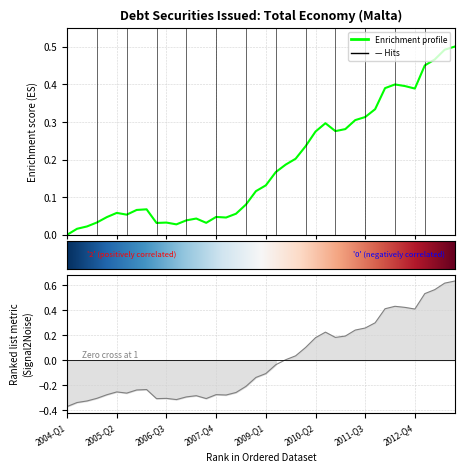

Reading left to right, what are all the values shown in this chart?

-0.4	-0.3	-0.3	-0.3	-0.3	-0.3	-0.3	-0.2	-0.2	-0.3	-0.3	-0.3	-0.3	-0.3	-0.3	-0.3	-0.3	-0.3	-0.2	-0.1	-0.1	-0.0	0.0	0.0	0.1	0.2	0.2	0.2	0.2	0.2	0.3	0.3	0.4	0.4	0.4	0.4	0.5	0.6	0.6	0.6